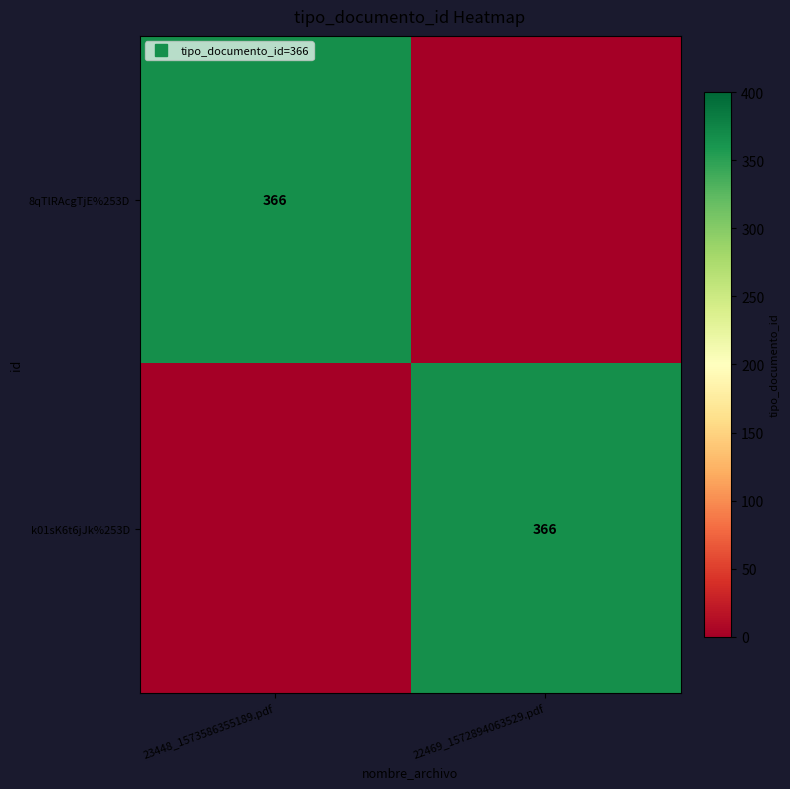

At which category does the chart reach its peak across all series?

23448_1573586355189.pdf